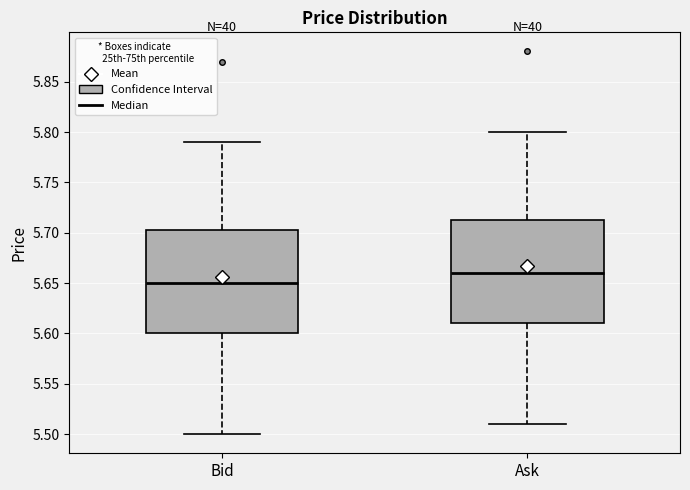

Reading left to right, read every box against the y-axis: the position of its median line, the range the box covers, and the ends of its whiskers. The values are not printed on the chart, so give them approximately, as read against the axis.

Bid: median 5.650, box 5.600 to 5.705, whiskers 5.500 to 5.790
Ask: median 5.660, box 5.610 to 5.715, whiskers 5.510 to 5.800